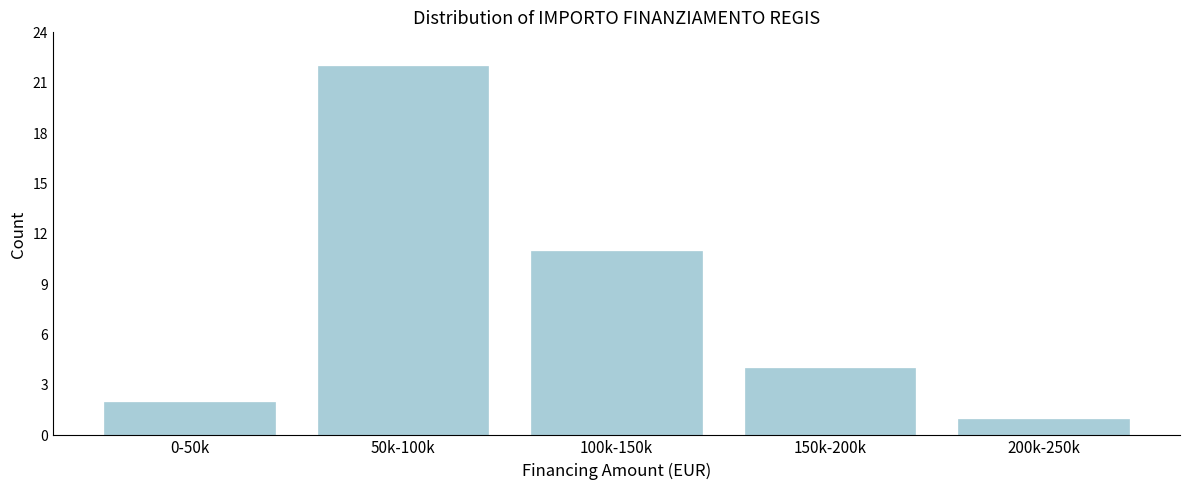

Reading left to right, list all the values displayed in this chart.

0-50k=2	50k-100k=22	100k-150k=11	150k-200k=4	200k-250k=1